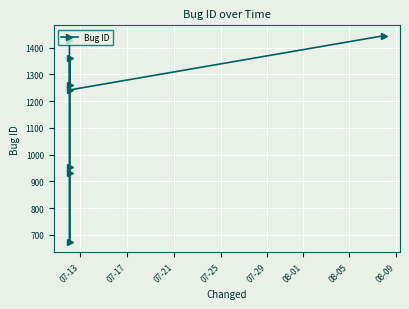

What is the difference between the maximum and second lowest values?

512